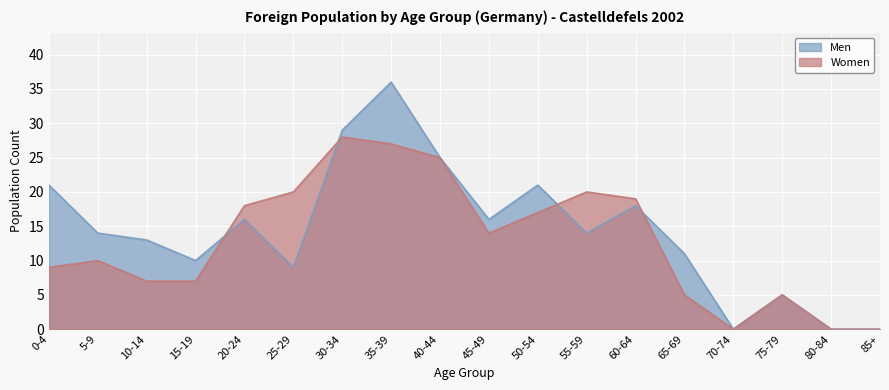

At which category does Men reach its first local peak?

20-24